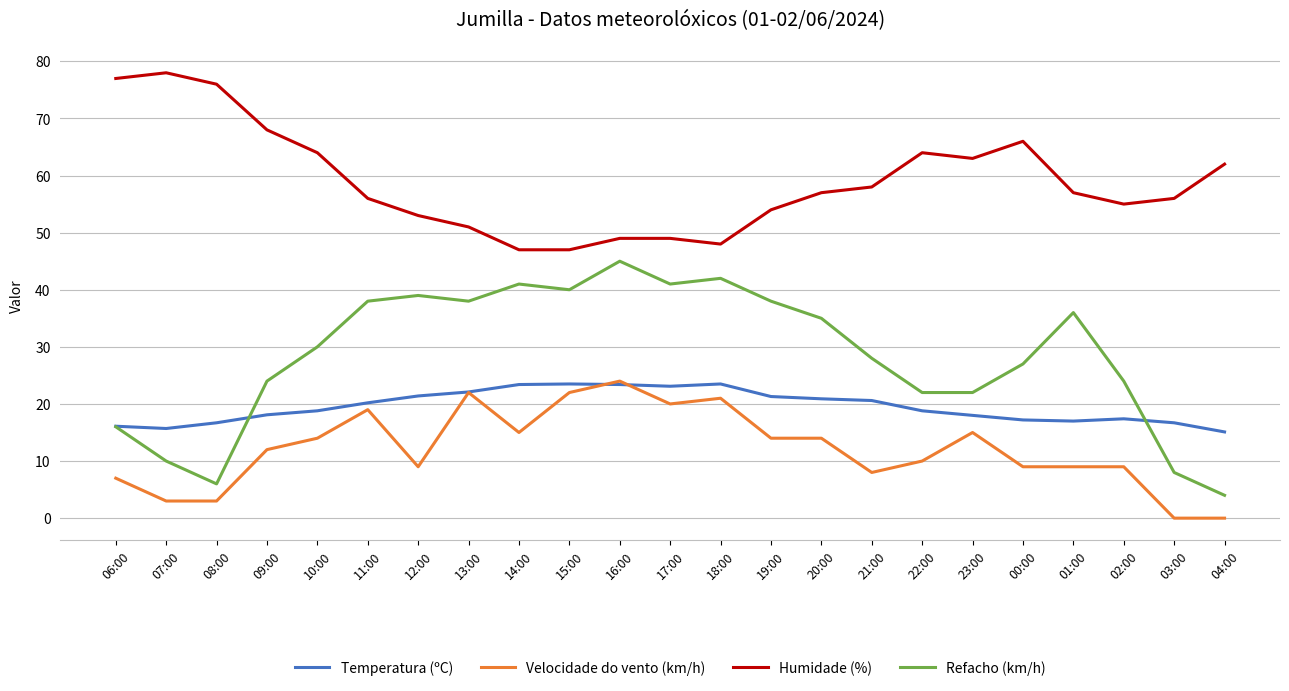

What is the highest value of the Velocidade do vento (km/h) series?

24.0